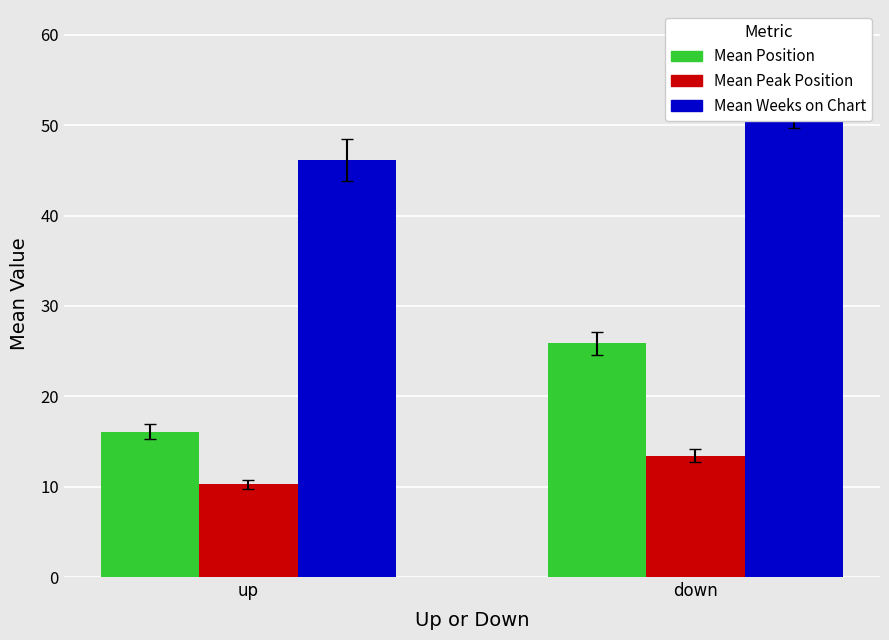

At which category is the sum across all series the highest?

down